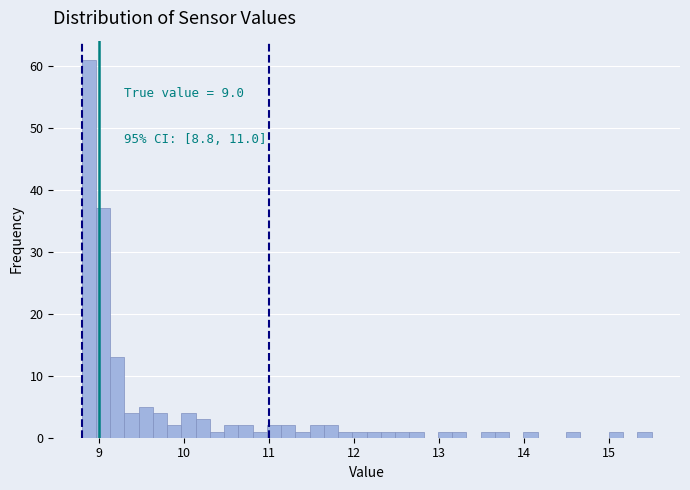

Around what value on the x-axis is the tallest bar? Give the approximate position of its centre, as read against the axis.

8.9